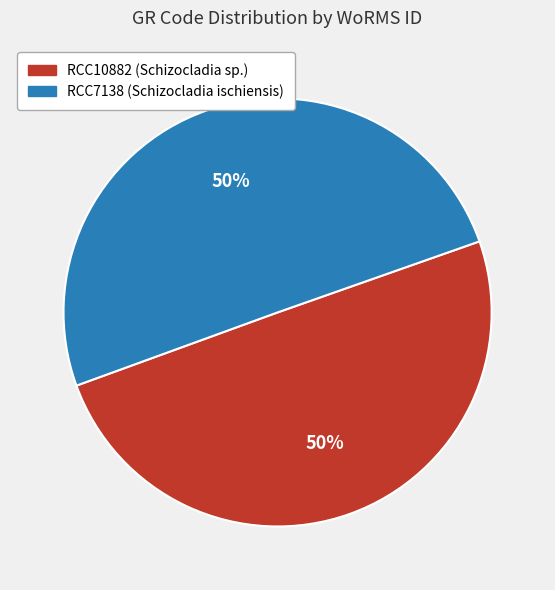

Is it true that RCC7138 is 50% of the pie?

True